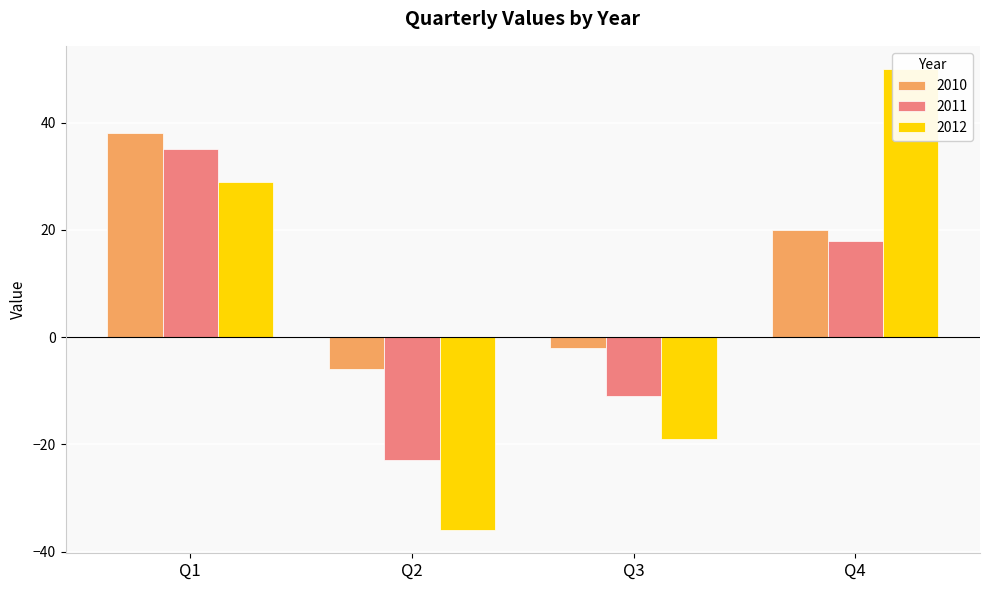

What is the difference between the maximum and minimum values in the 2010 series?

44